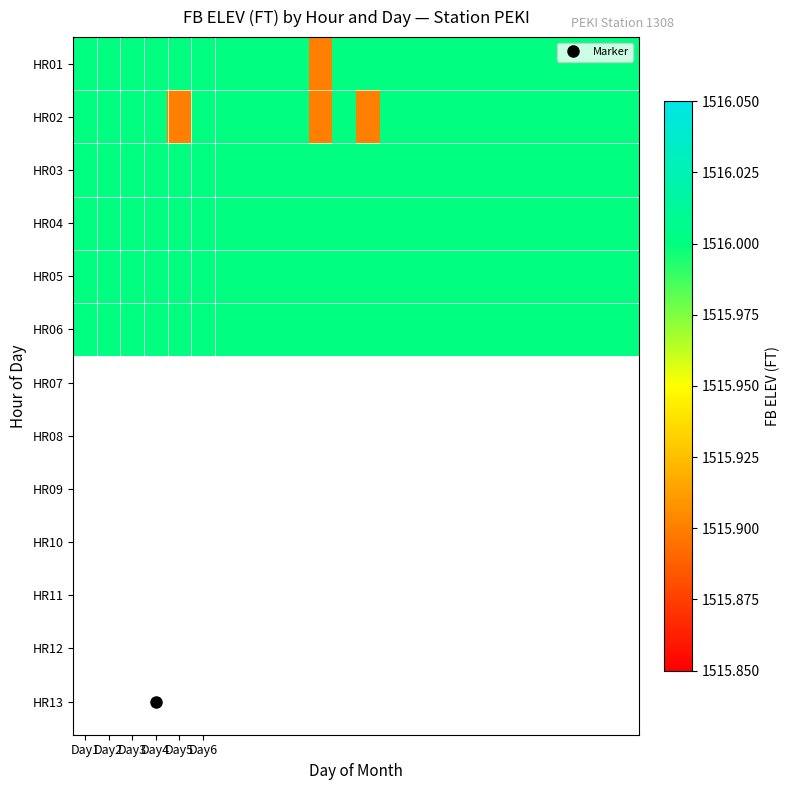

Which label corresponds to the largest value in the chart?

Day1